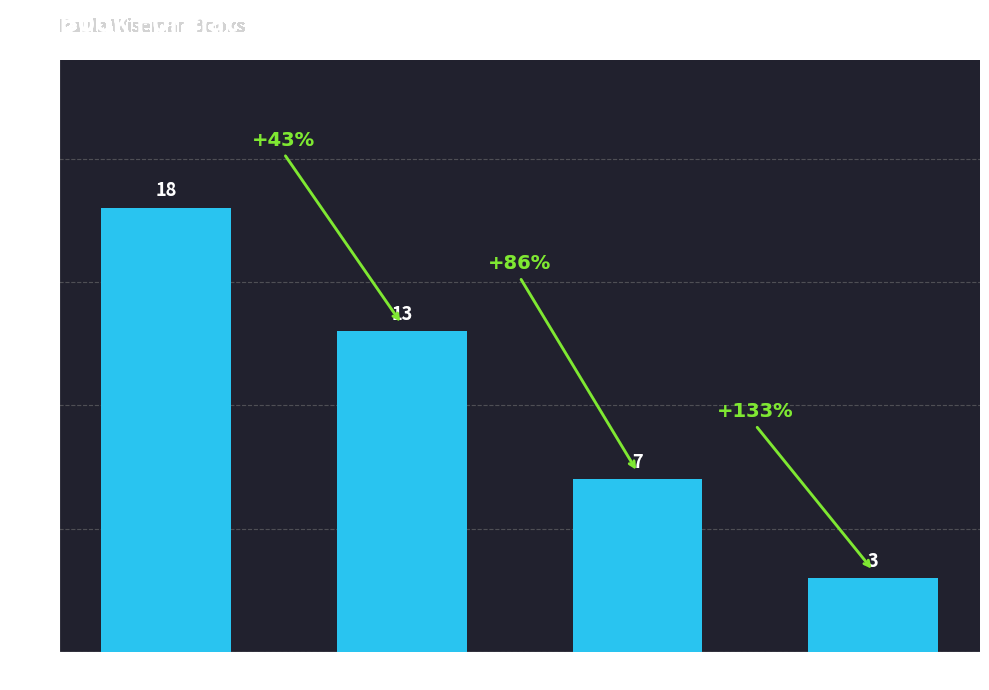

Between Fixed Layout eBook and Hardcover, which is larger?

Hardcover